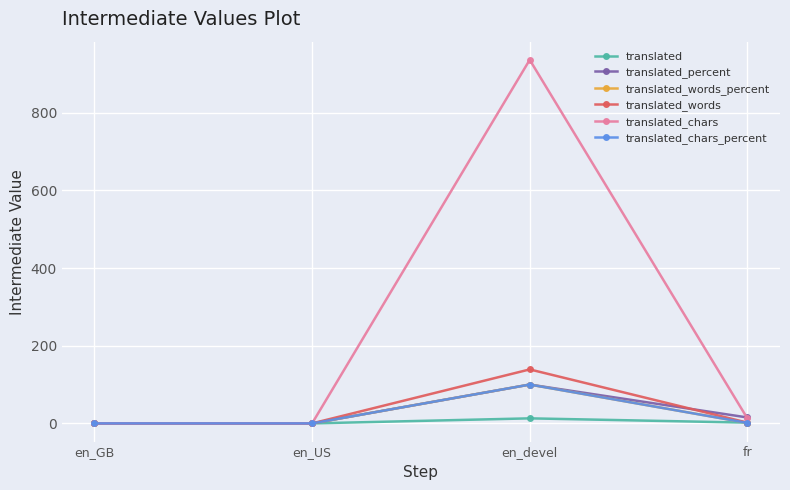

Which series has the largest total across all categories?

translated_chars